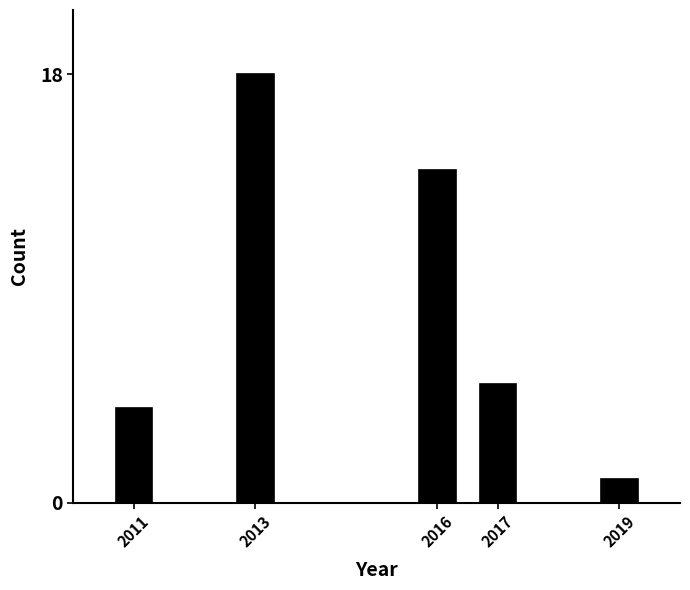

Reading left to right, extract all data points from this chart.

2011=4	2013=18	2016=14	2017=5	2019=1